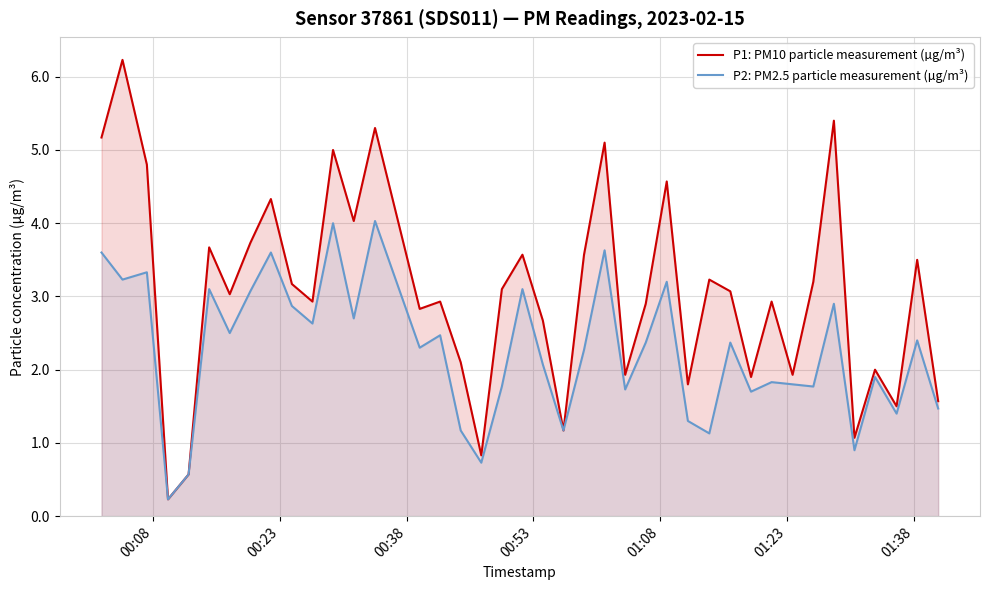

What is the highest value of the P1: PM10 particle measurement (µg/m³) series?

6.2